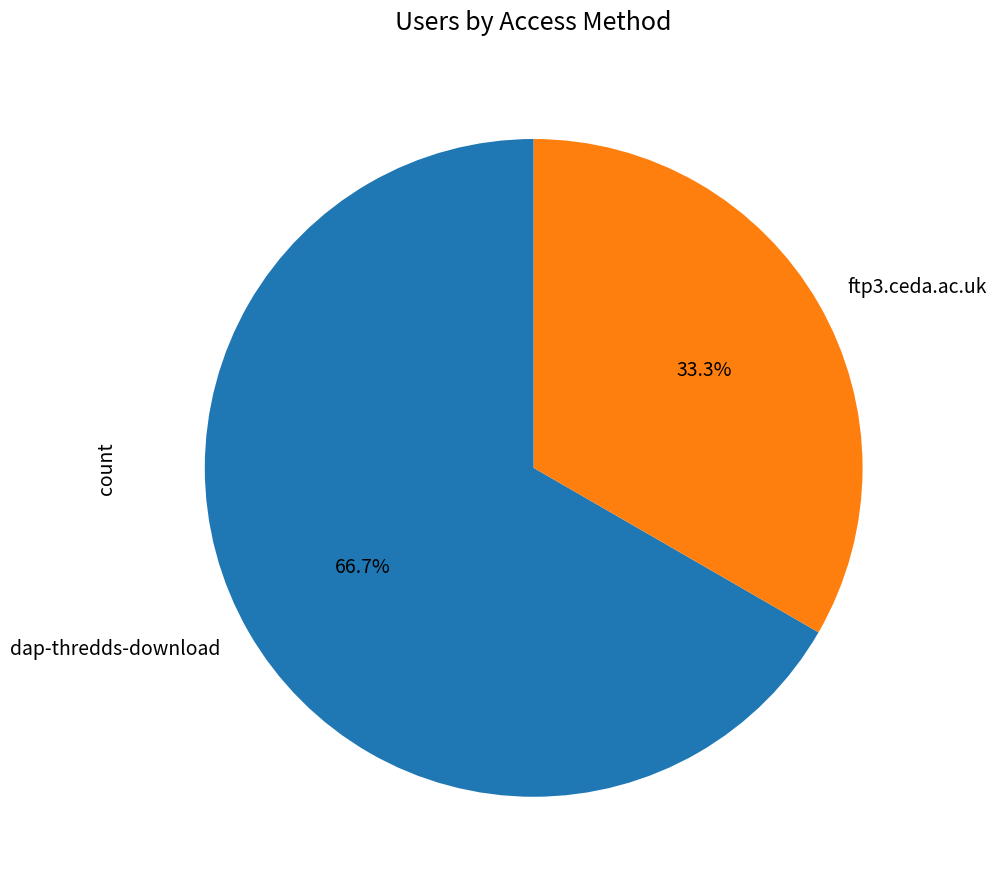

What percentage is the ftp3.ceda.ac.uk slice, to the nearest percent?

33%